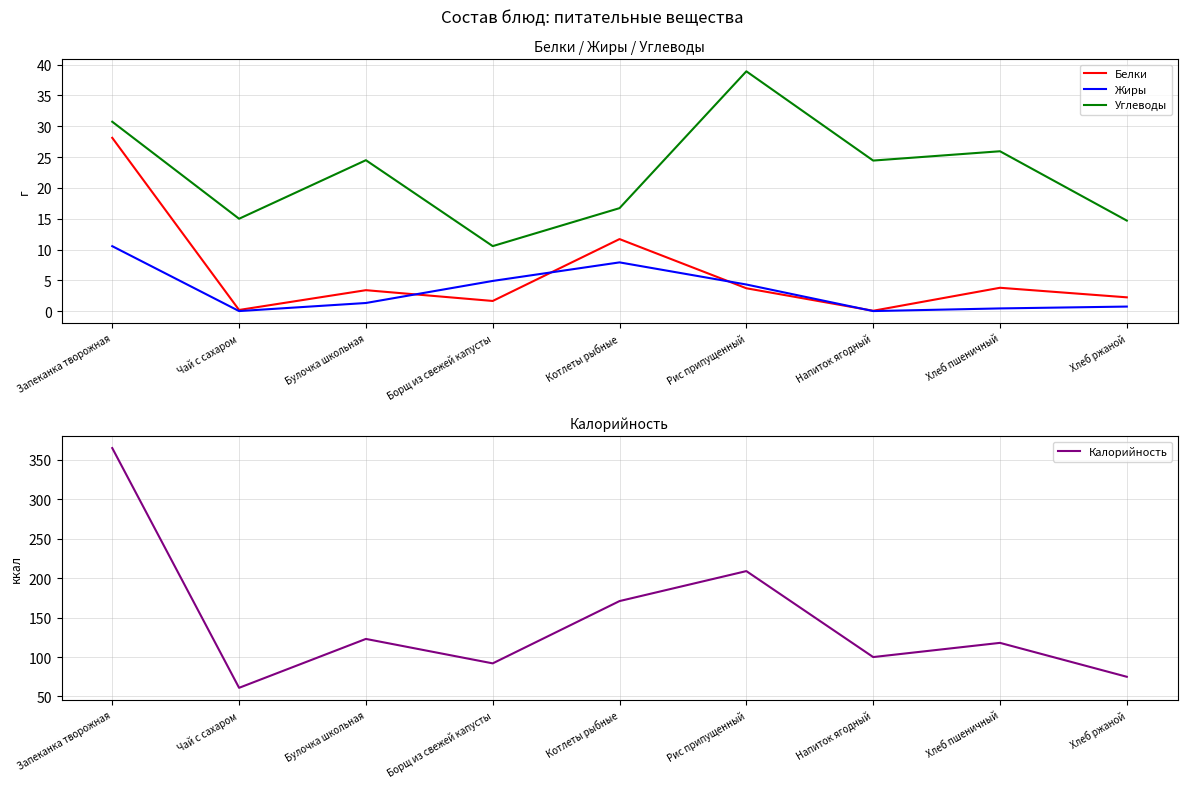

What is the label of the 6th point from the right?

Борщ из свежей капусты